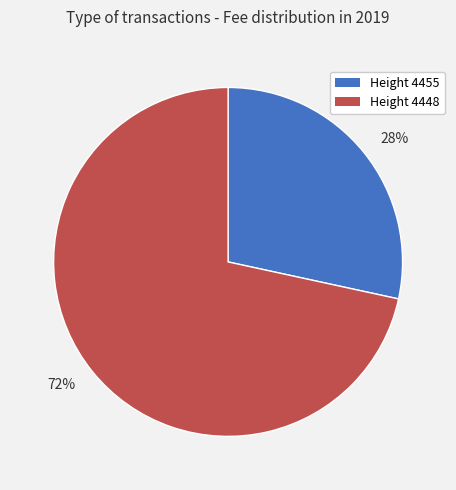

Combined, do 72% and 28% account for over 50%?

Yes